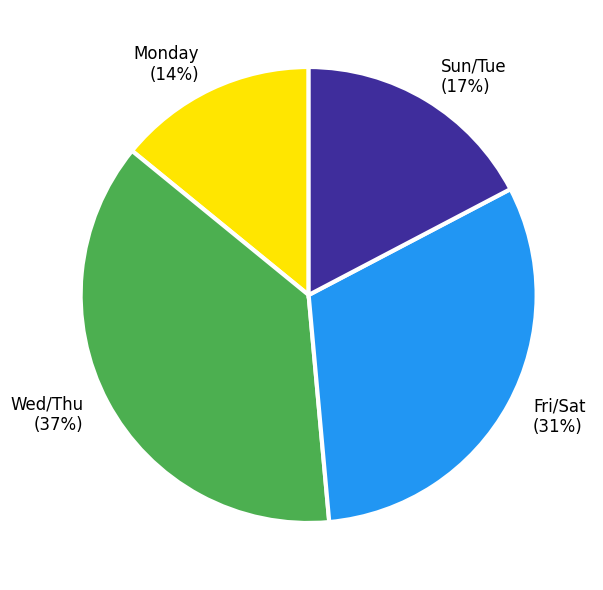

Which has a higher value, Wed/Thu (37%) or Sun/Tue (17%)?

Wed/Thu (37%)